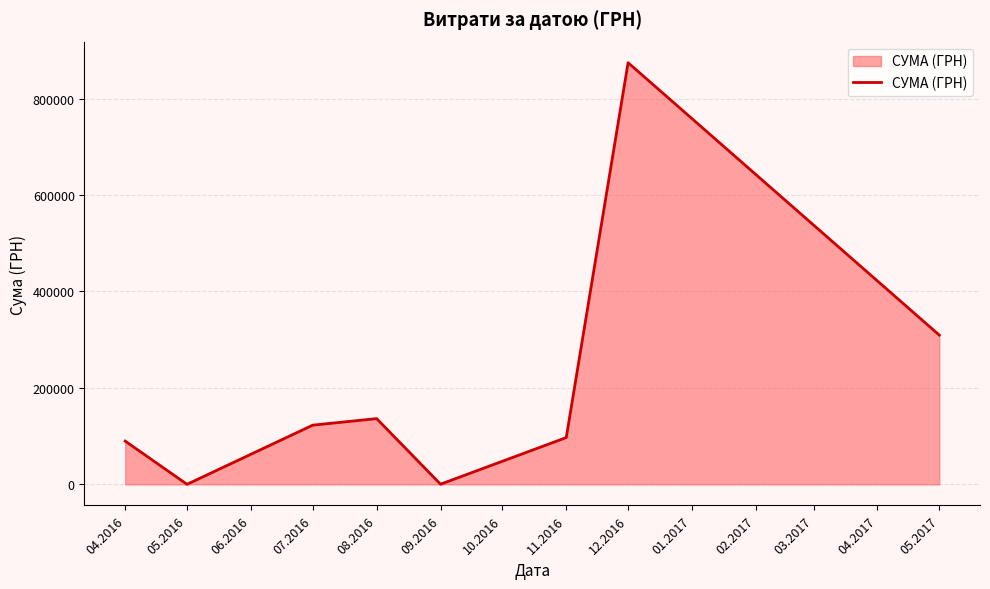

How many series are shown in this chart?

1